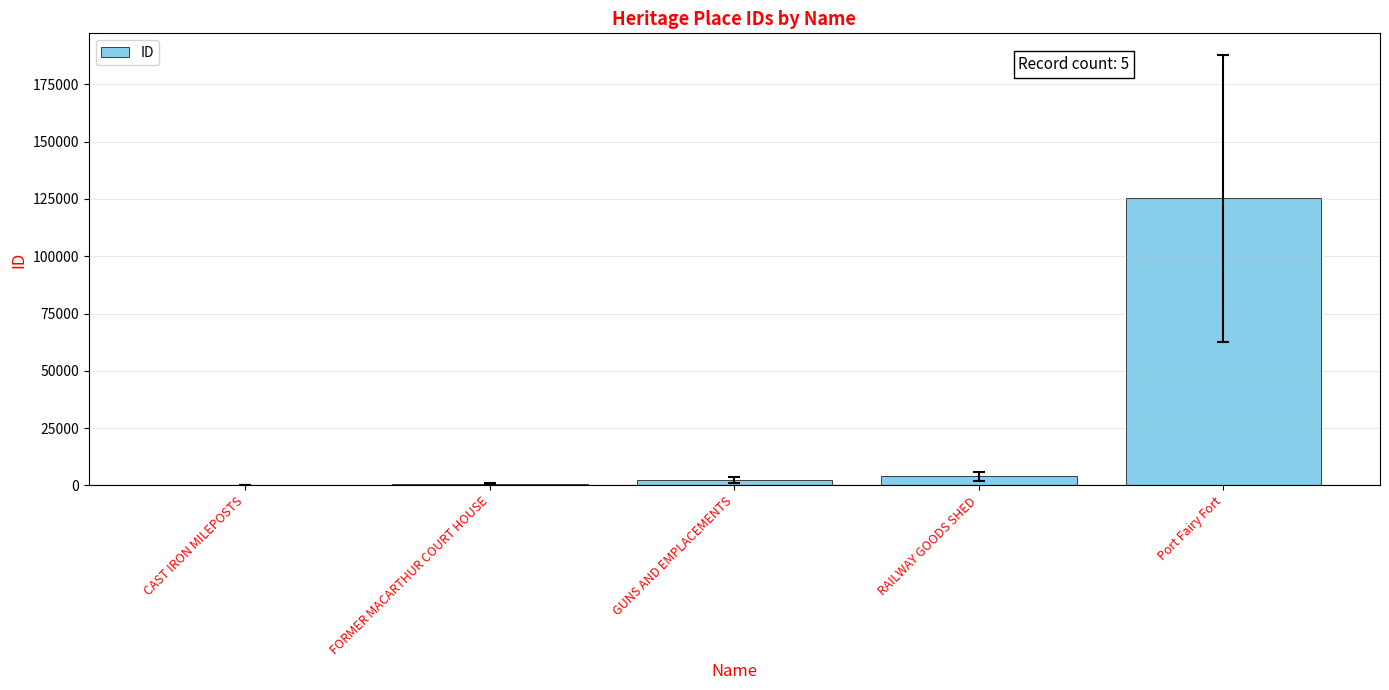

Which has a higher value, Port Fairy Fort or FORMER MACARTHUR COURT HOUSE?

Port Fairy Fort